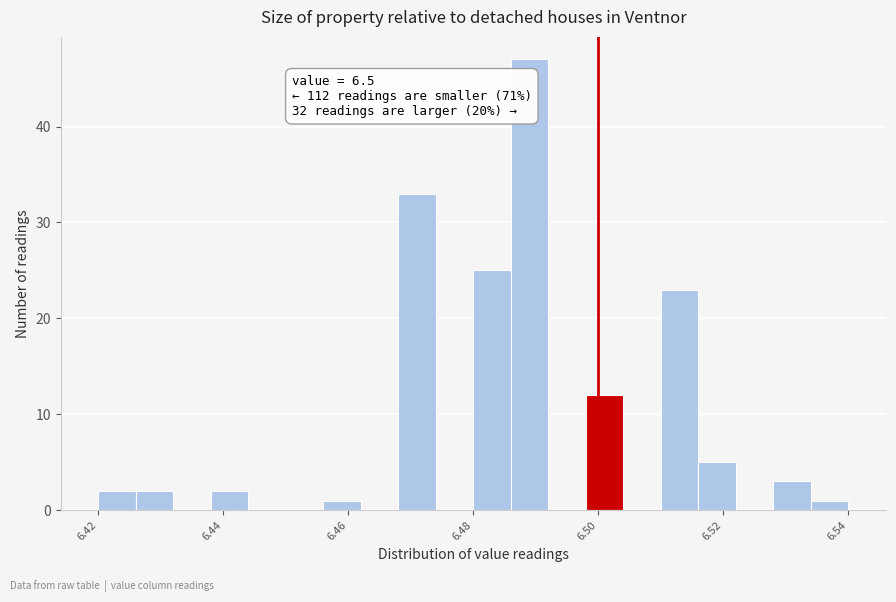

Around what value on the x-axis is the tallest bar? Give the approximate position of its centre, as read against the axis.

6.490